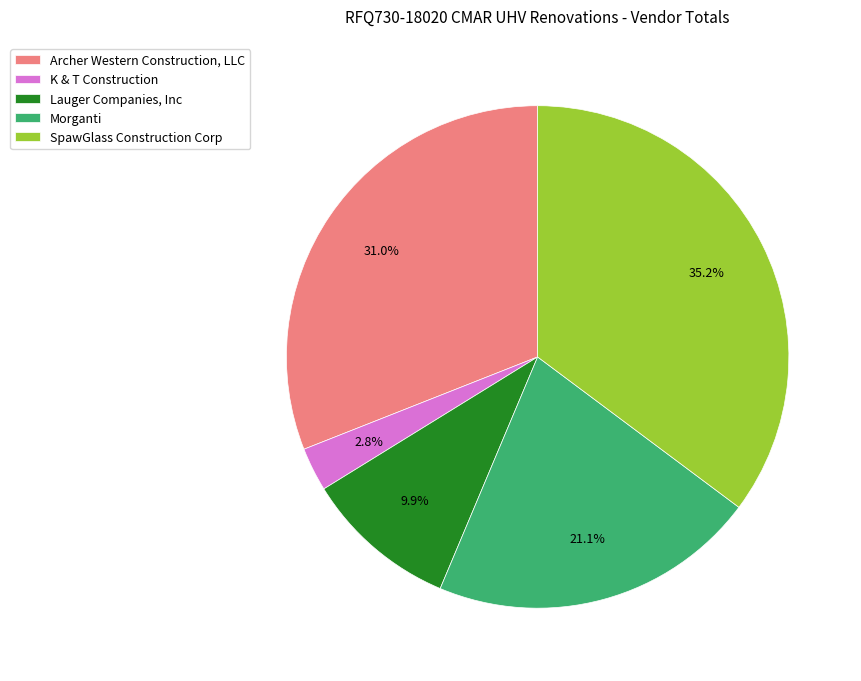

What is the largest slice in the pie chart?

SpawGlass Construction Corp